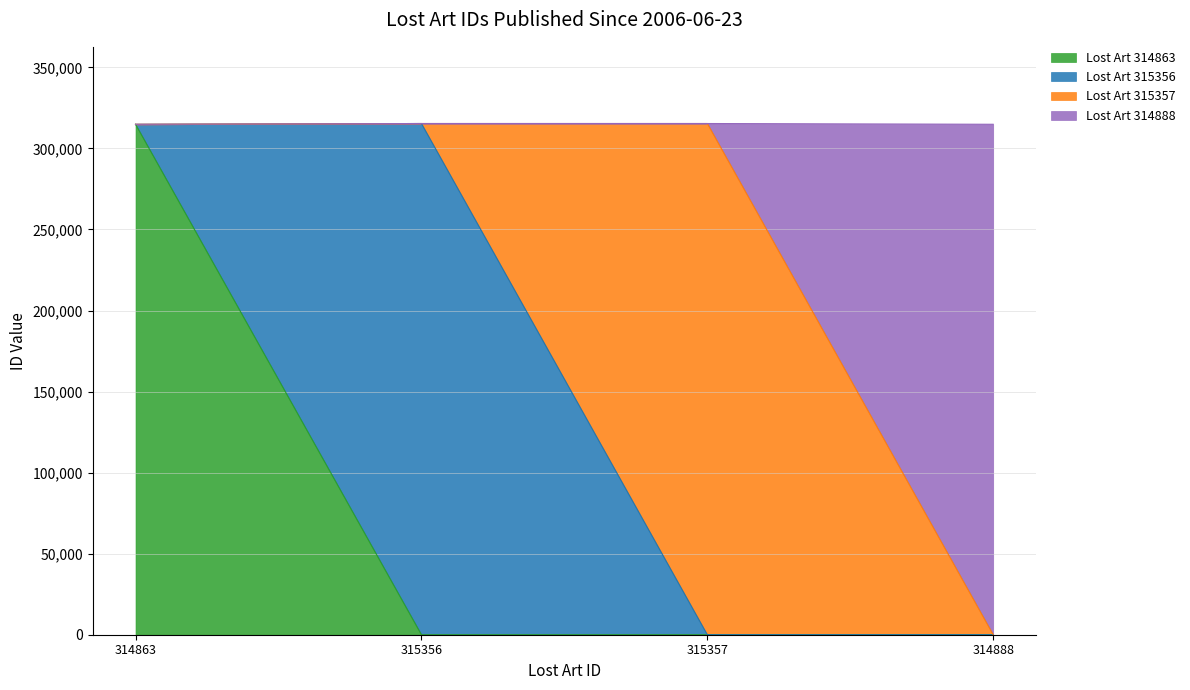

The value of Lost Art 314863 at 315356 is 0. True or false?

True